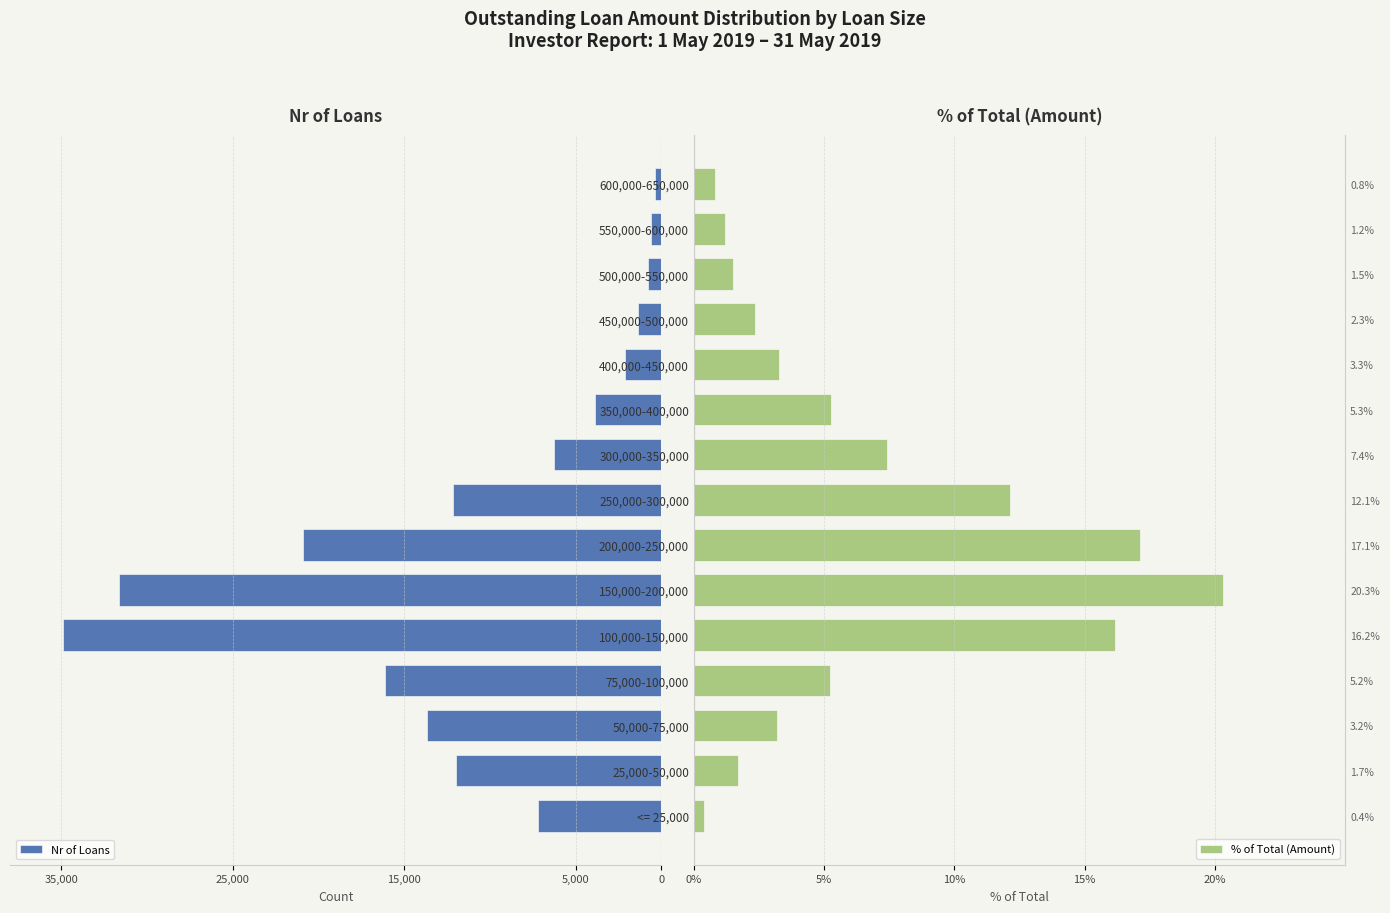

What are all the series names shown in the legend?

Nr of Loans, % of Total (Amount)